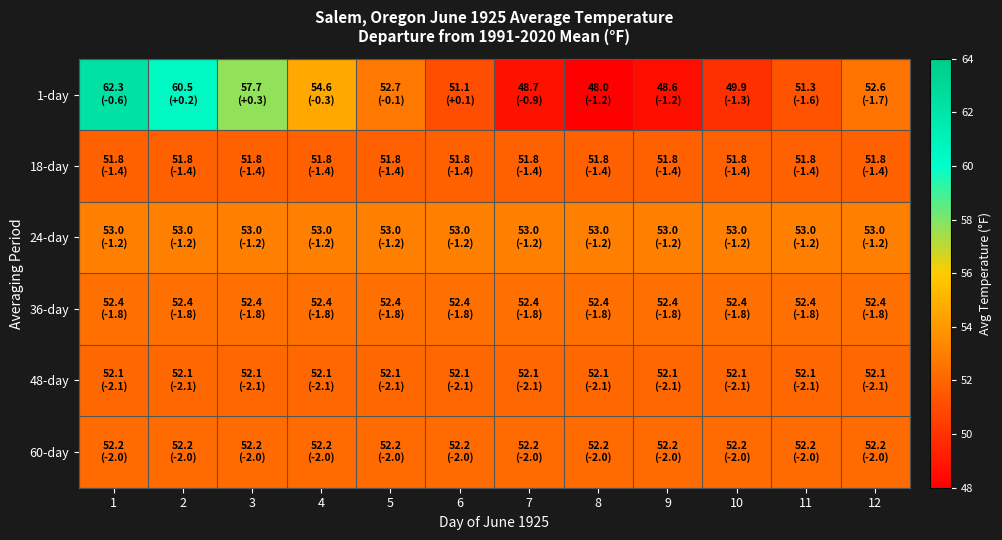

What is the spread (max minus min) of values at 11?

1.7